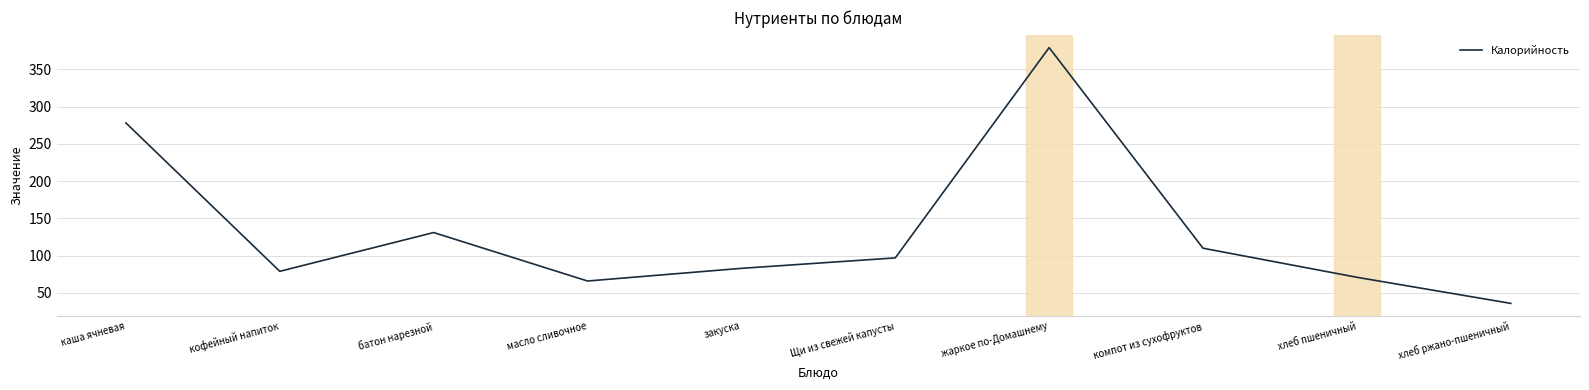

The chart shows a value of 278 at каша ячневая. True or false?

True